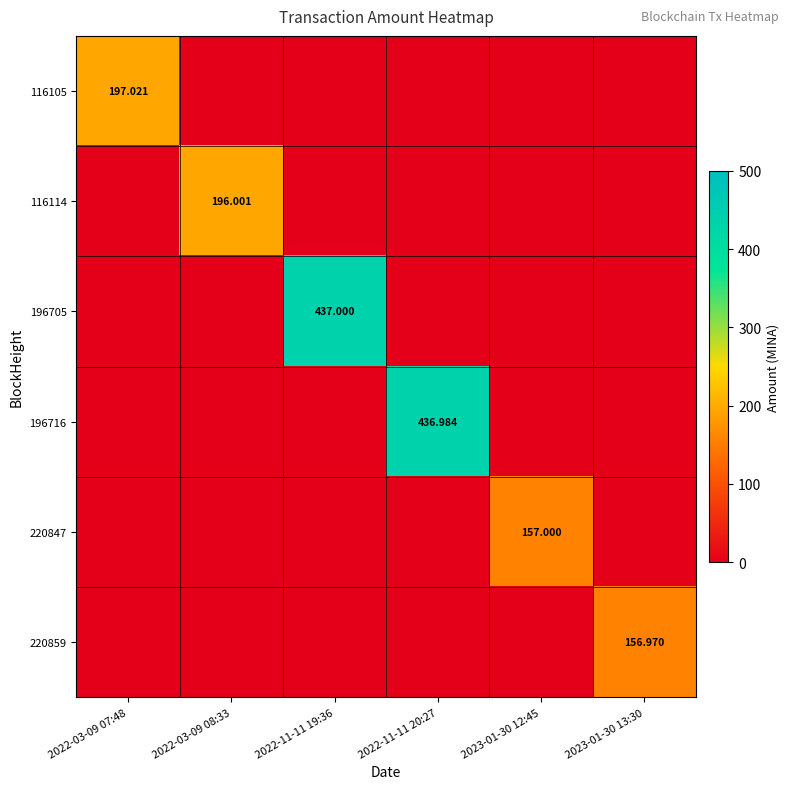

How many values in the 116105 series exceed 0?

1